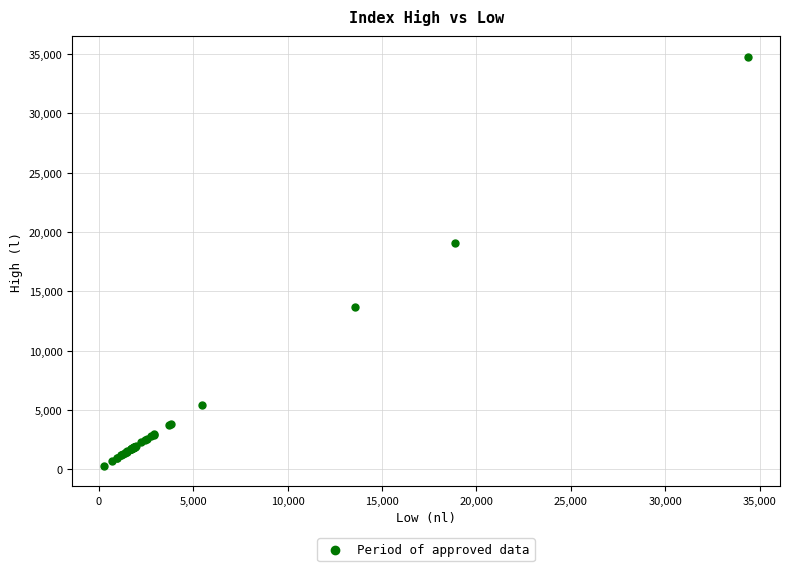

What Y value in the scatter plot is closest to 17546?

19039.8